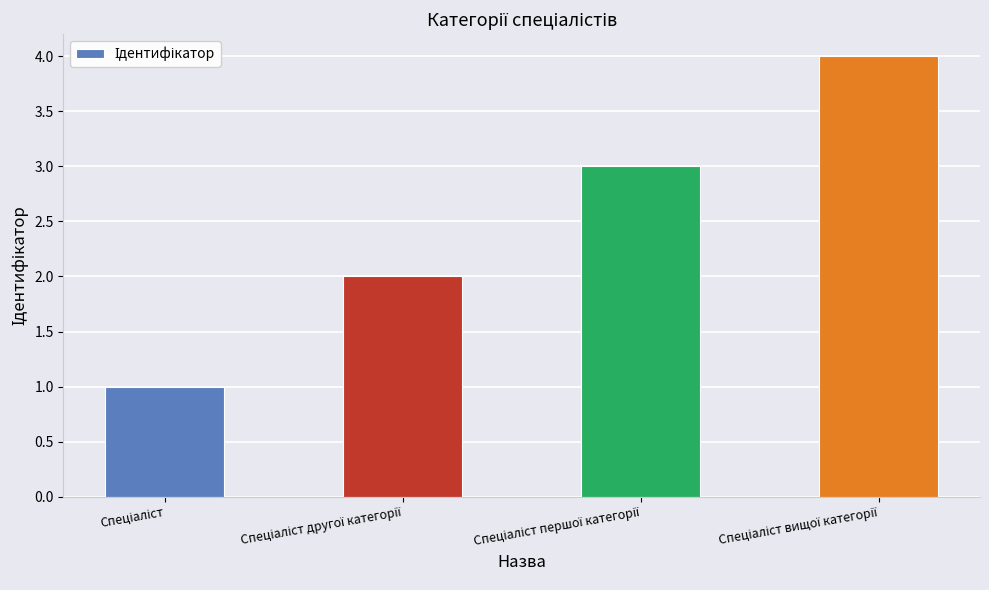

What is the smallest value displayed?

1